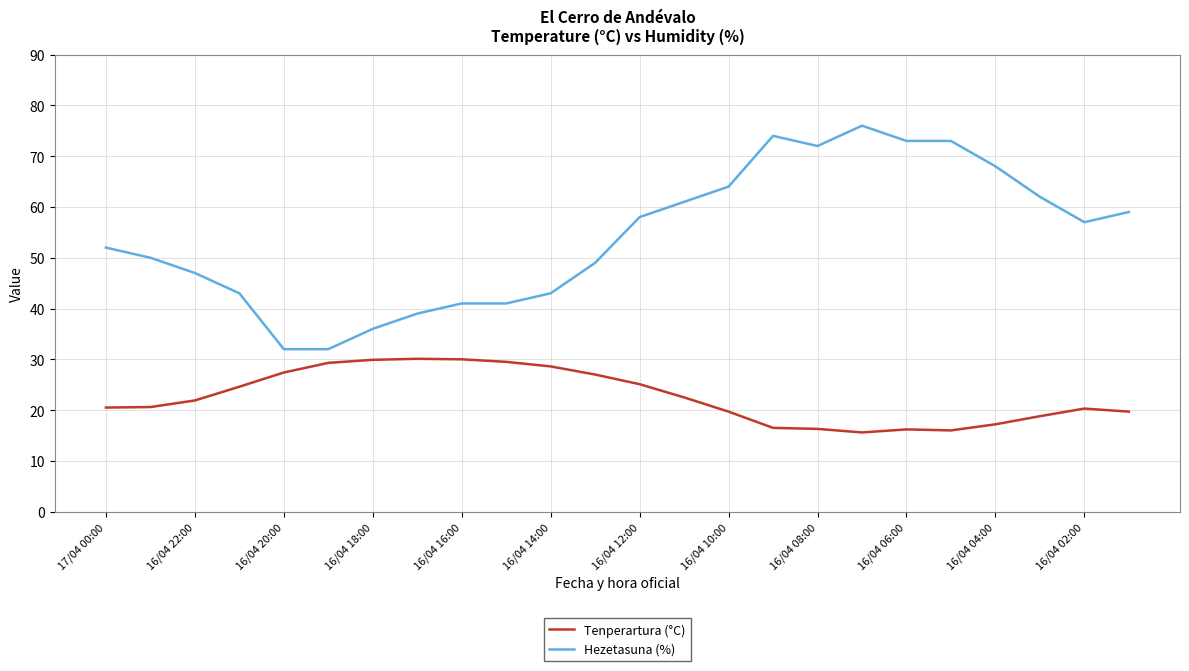

What is the difference between the maximum and minimum values in the Hezetasuna (%) series?

44.0